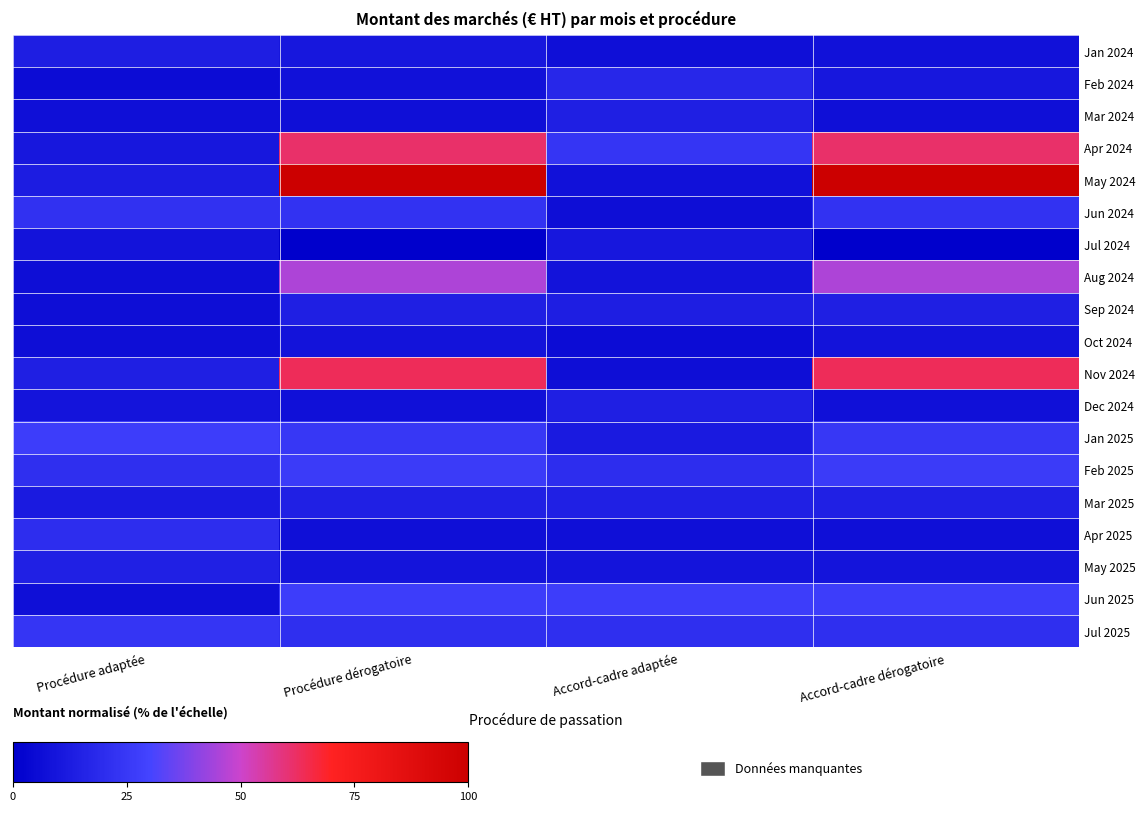

What is the spread (max minus min) of values at Procédure adaptée?

21.6